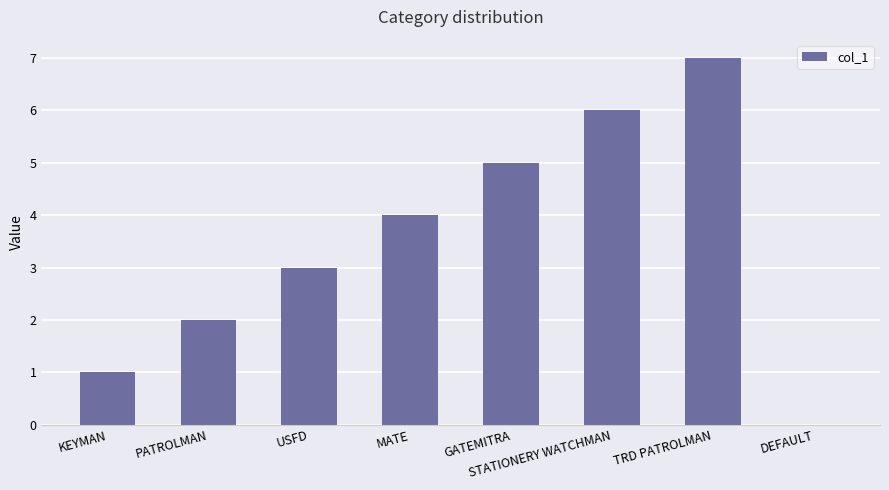

What is the change in value from KEYMAN to USFD?

+2